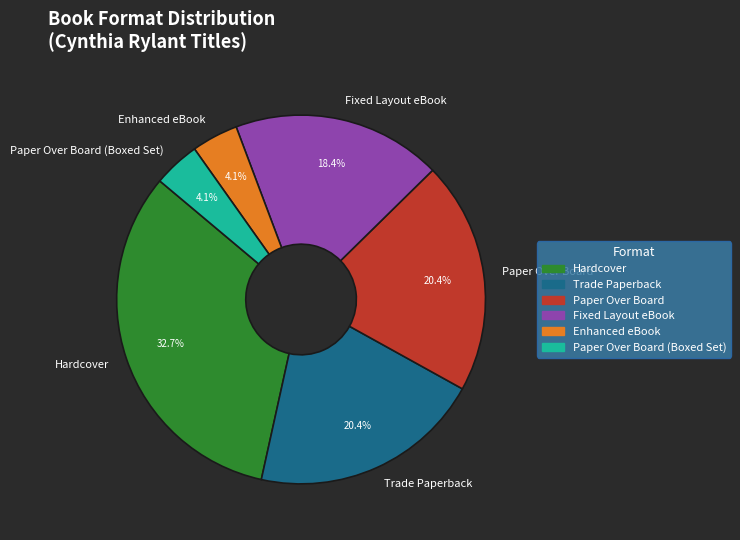

How much of the chart is everything except Hardcover?

67.3%